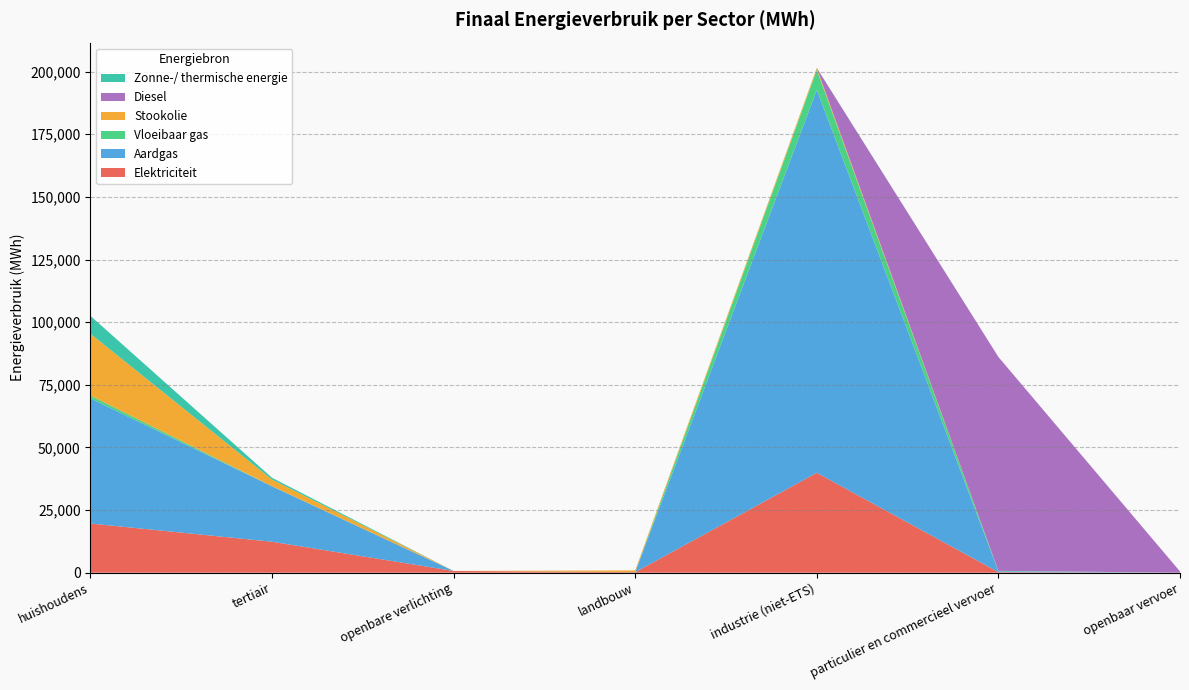

Reading left to right, list all the values displayed in this chart.

Elektriciteit: 19644.6	12368.1	705.9	210.3	39868.3	223.6	7.9
Aardgas: 49946.5	22118.7	0.0	47.4	152852.1	358.4	0.0
Vloeibaar gas: 1127.0	56.0	0.0	6.0	7989.1	154.3	0.0
Stookolie: 24689.5	2635.6	0.0	665.7	731.1	0.0	0.0
Diesel: 0.0	0.0	0.0	0.0	0.0	85372.6	493.7
Zonne-/ thermische energie: 7112.4	715.9	0.0	0.0	72.0	0.0	0.0